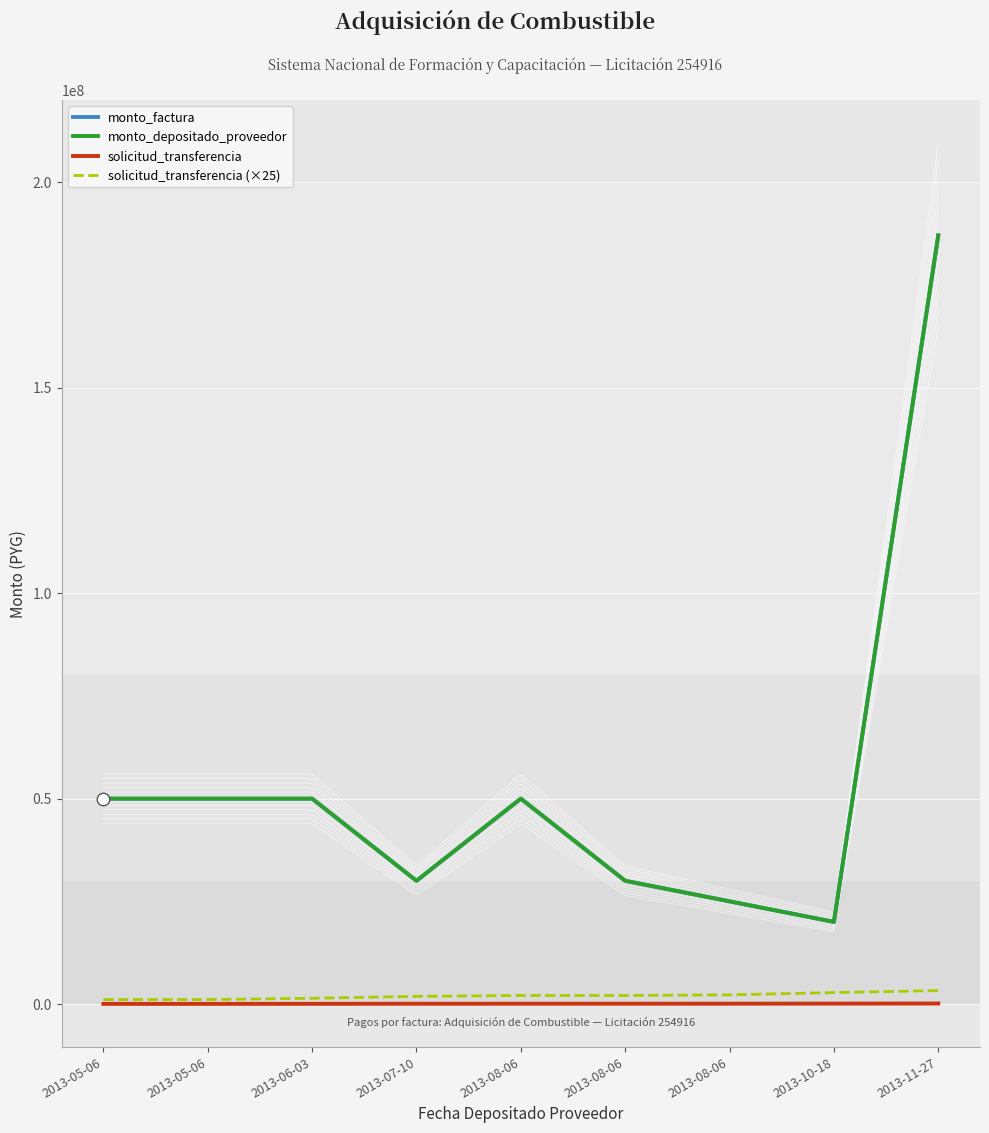

The solicitud_transferencia (×25) series shows 709936 at 2013-08-06. True or false?

False